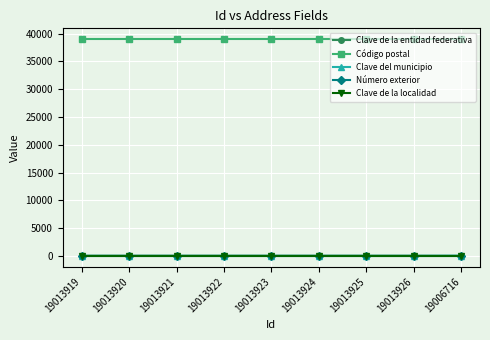

What is the highest value of the Código postal series?

39000